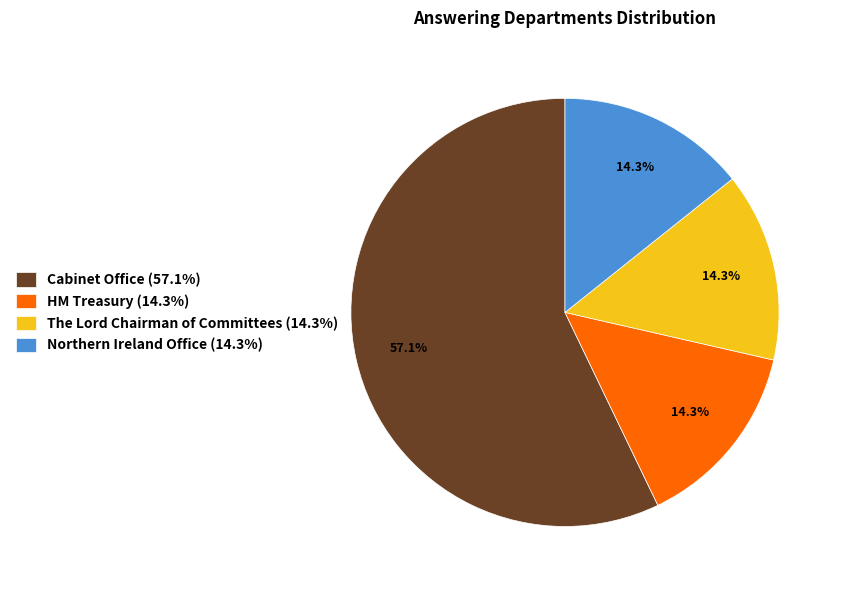

The Cabinet Office slice represents 57% of the pie. True or false?

True